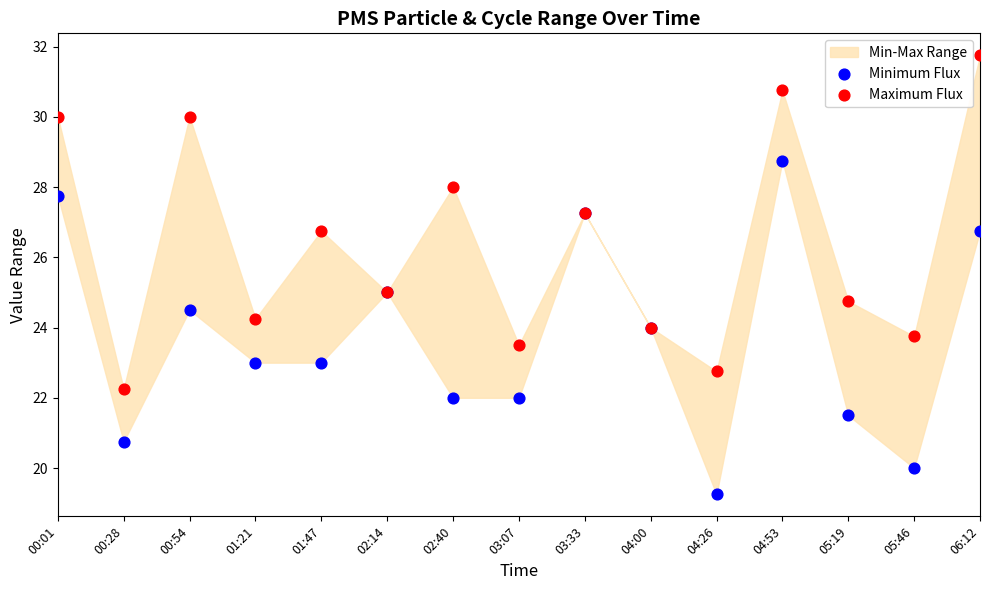

Which series reaches the maximum Y coordinate?

Maximum Flux